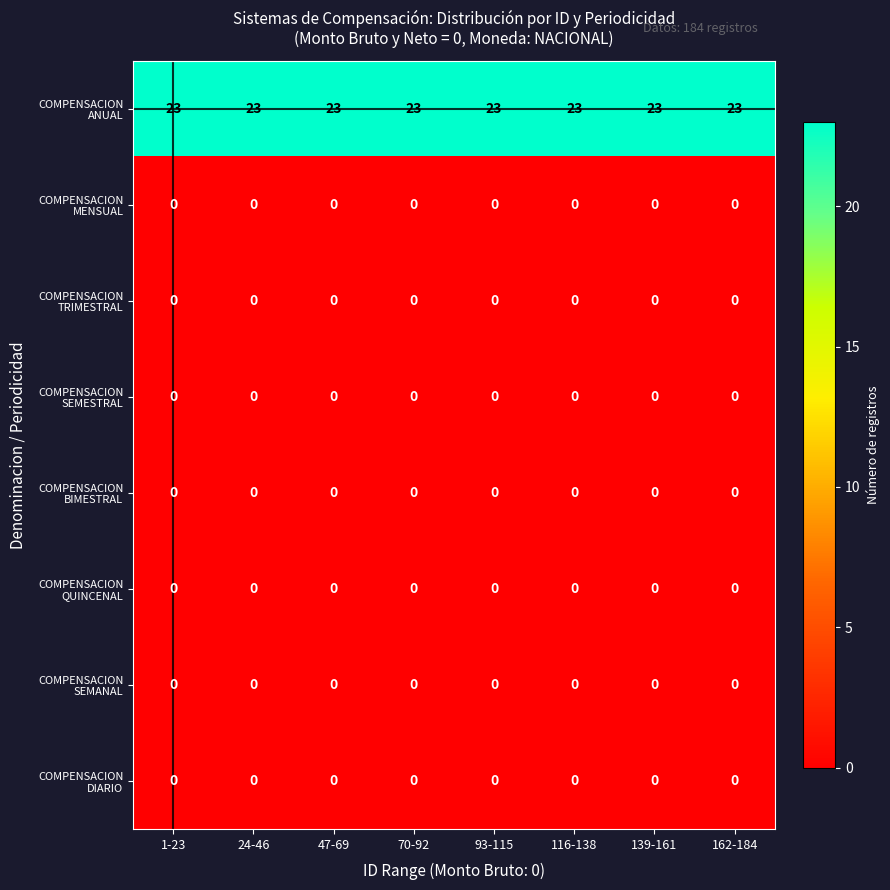

What is the total value across all series at 70-92?

23